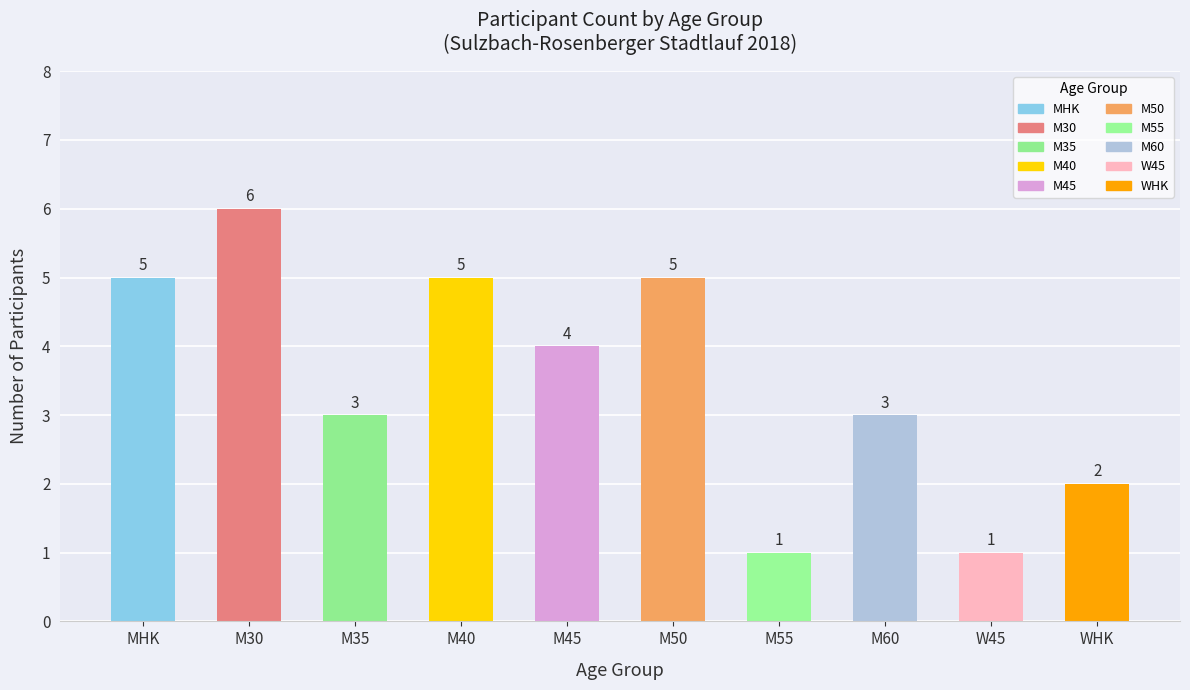

How many values are between 2 and 5?

7